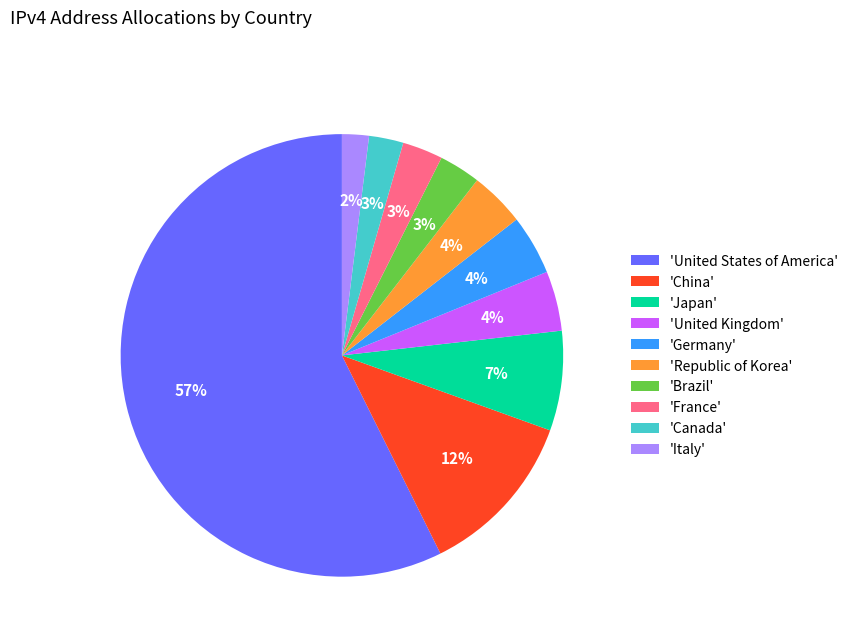

Which category has the biggest portion of the pie?

'United States of America'